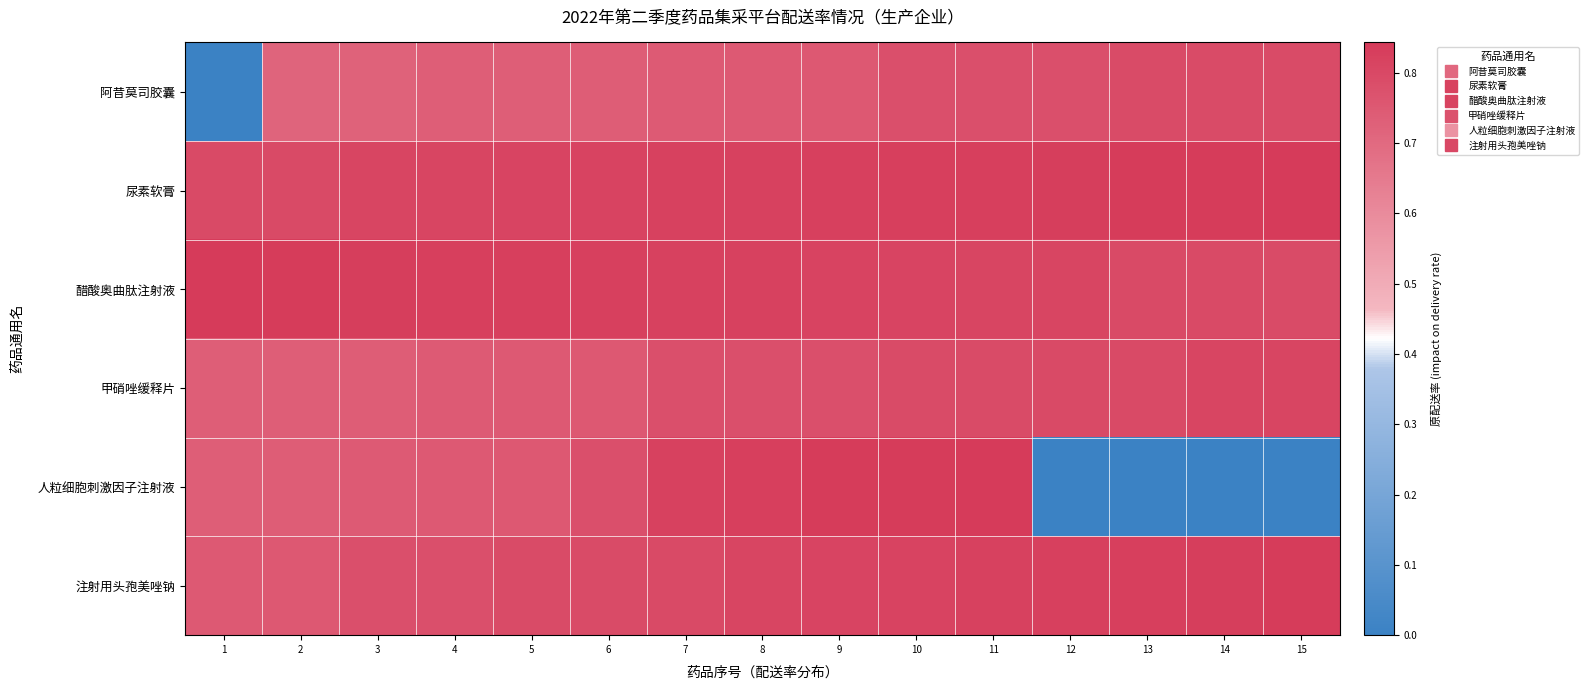

What is the greatest value displayed?

0.8